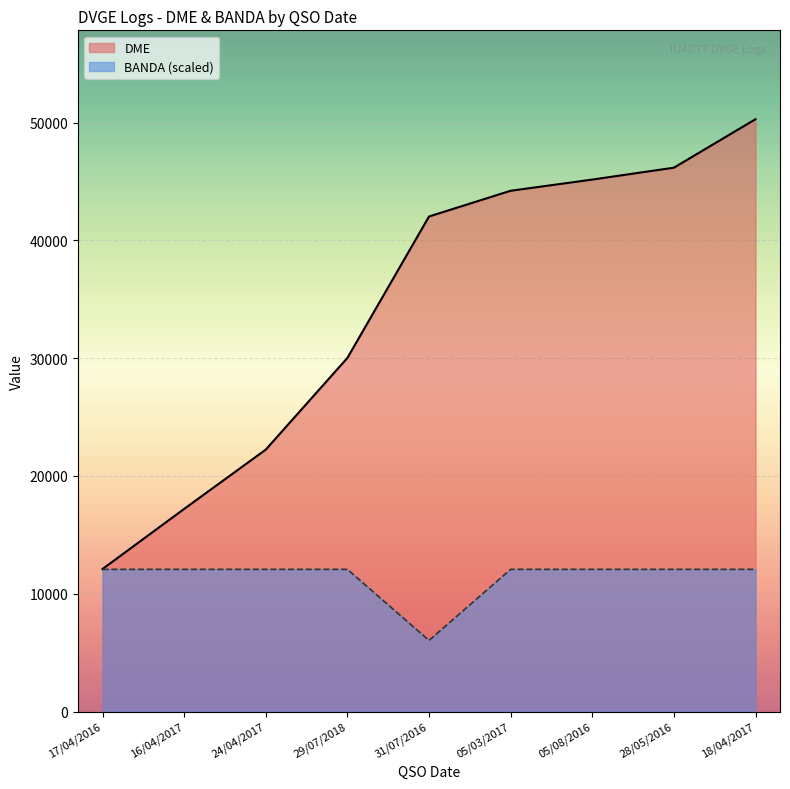

What is the sum of the BANDA values at 28/05/2016 and 29/07/2018?

24138.2